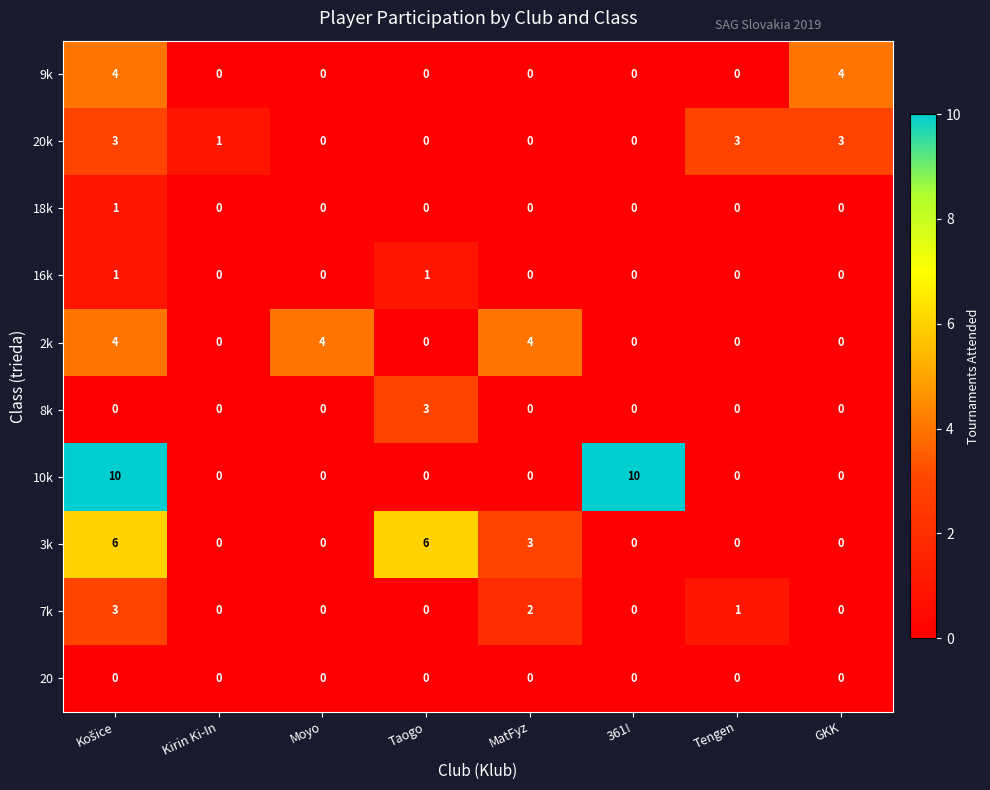

The 18k series shows 0 at Tengen. True or false?

True